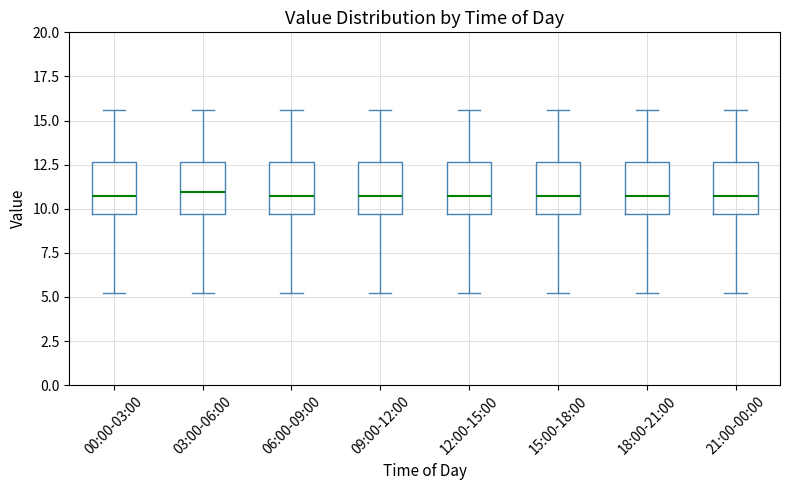

Reading left to right, transcribe this box plot: for each box, give where its median line is, the range the box spans, and where its two whiskers end, as read against the y-axis. The values are not printed on the chart, so give them approximately, as read against the axis.

00:00-03:00: median 11.0, box 9.5 to 12.5, whiskers 5.5 to 15.5
03:00-06:00: median 11.0, box 9.5 to 12.5, whiskers 5.5 to 15.5
06:00-09:00: median 11.0, box 9.5 to 12.5, whiskers 5.5 to 15.5
09:00-12:00: median 11.0, box 9.5 to 12.5, whiskers 5.5 to 15.5
12:00-15:00: median 11.0, box 9.5 to 12.5, whiskers 5.5 to 15.5
15:00-18:00: median 11.0, box 9.5 to 12.5, whiskers 5.5 to 15.5
18:00-21:00: median 11.0, box 9.5 to 12.5, whiskers 5.5 to 15.5
21:00-00:00: median 11.0, box 9.5 to 12.5, whiskers 5.5 to 15.5